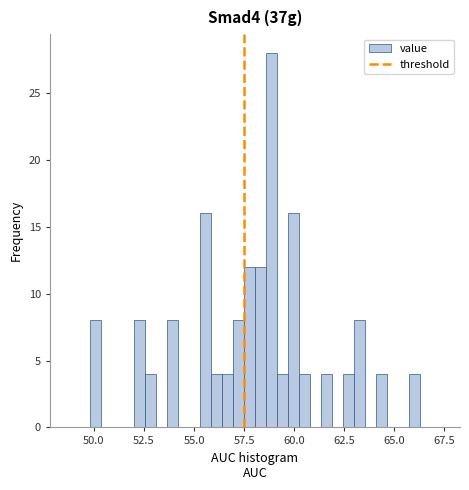

Around what value on the x-axis is the tallest bar? Give the approximate position of its centre, as read against the axis.

59.0